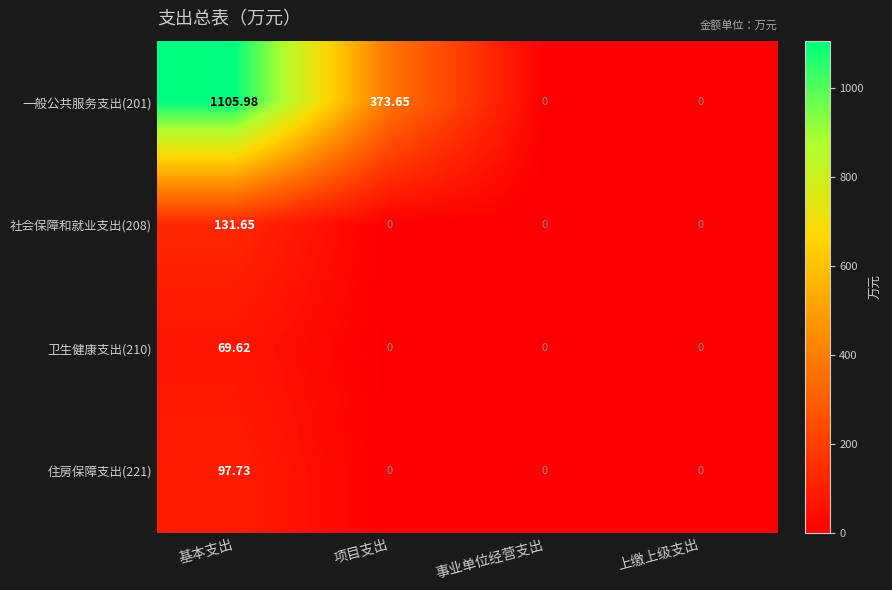

What is the spread (max minus min) of values at 基本支出?

1036.4